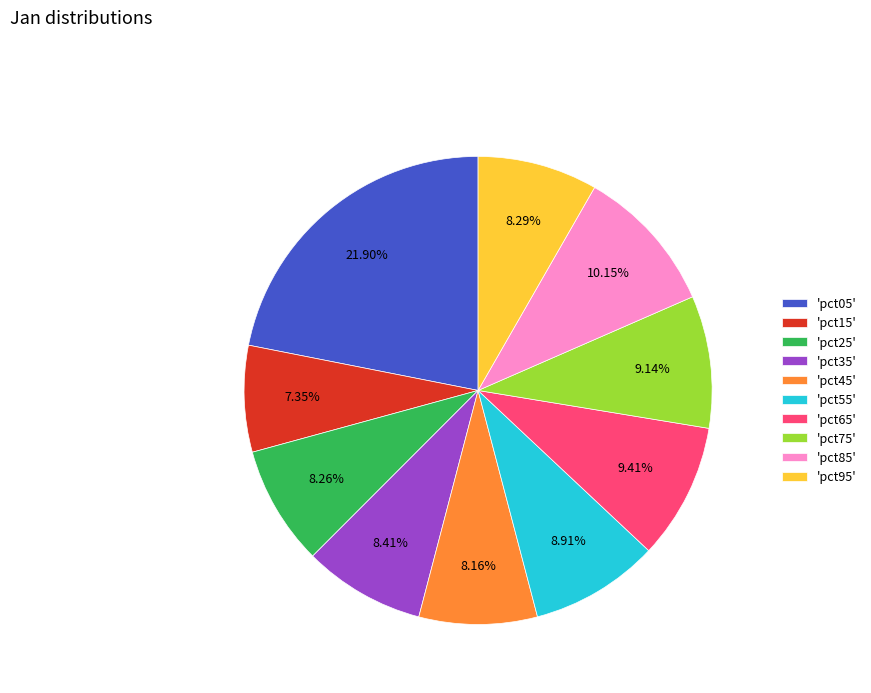

Combined, do 'pct85' and 'pct05' account for over 50%?

No